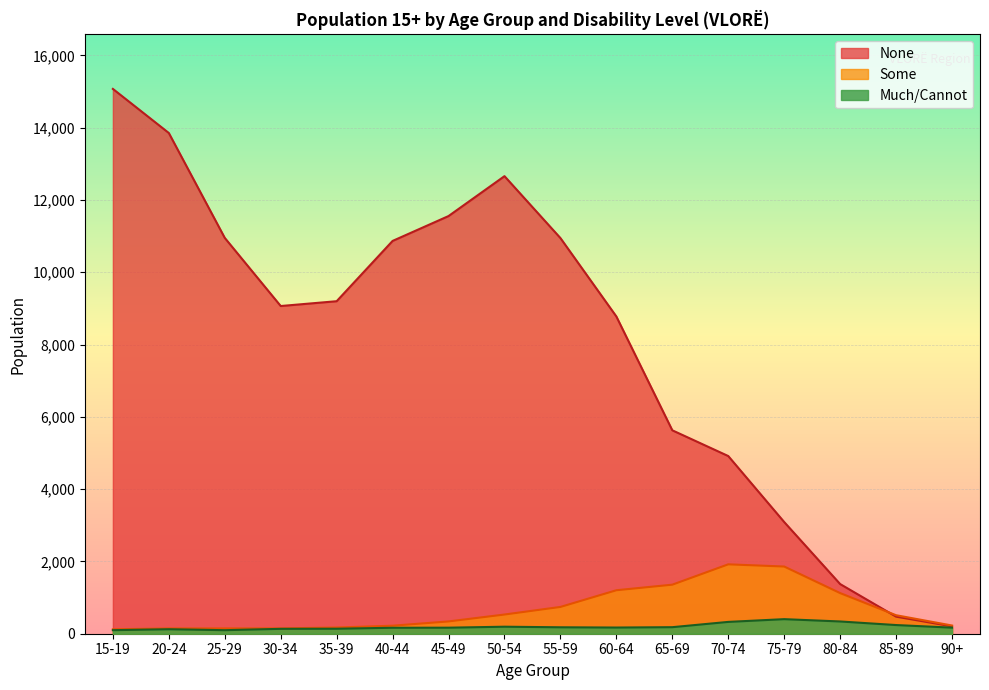

Count the number of data series in this chart.

3